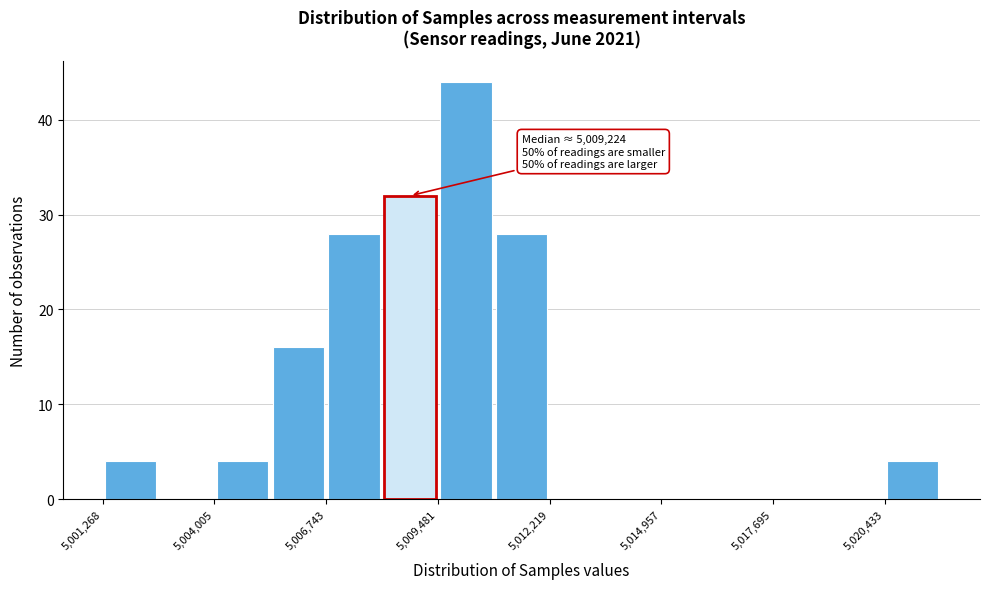

Read against the x-axis, roughly where is the centre of the tallest bar?

5010000